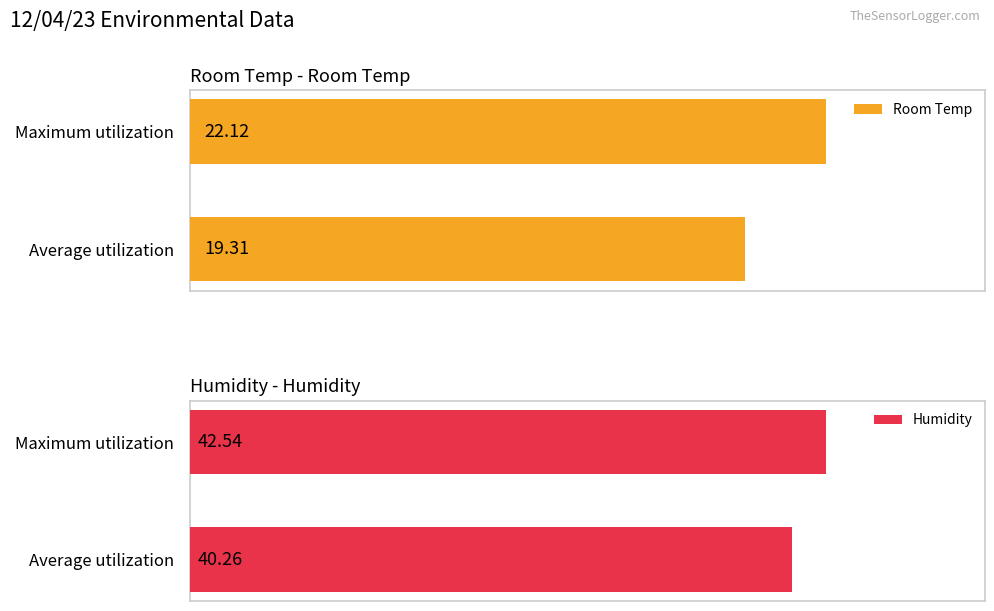

Which category has the highest value in the Humidity series?

Maximum utilization